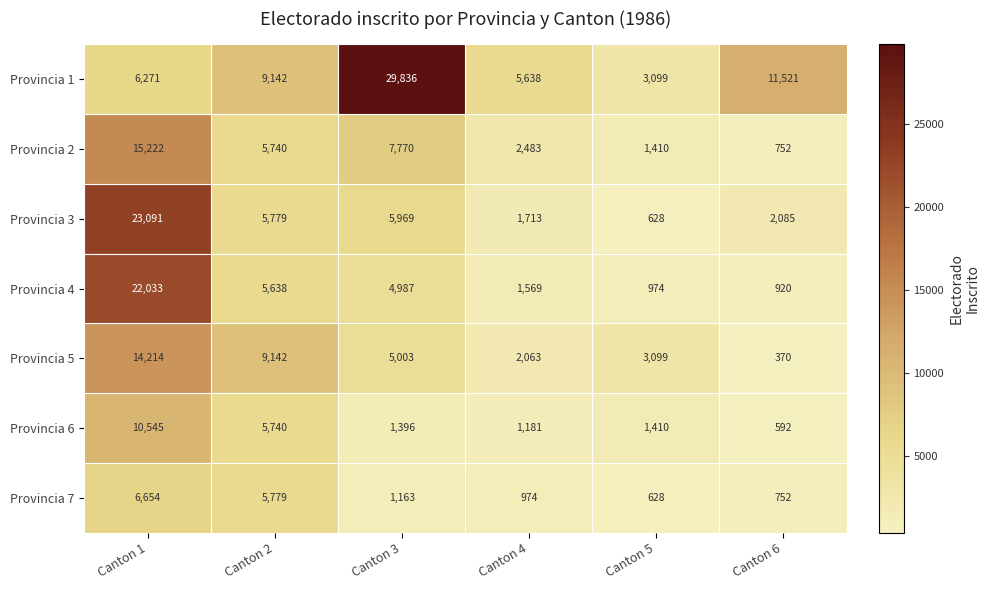

What is the difference between the second highest and minimum values in the Provincia 6 series?

5148